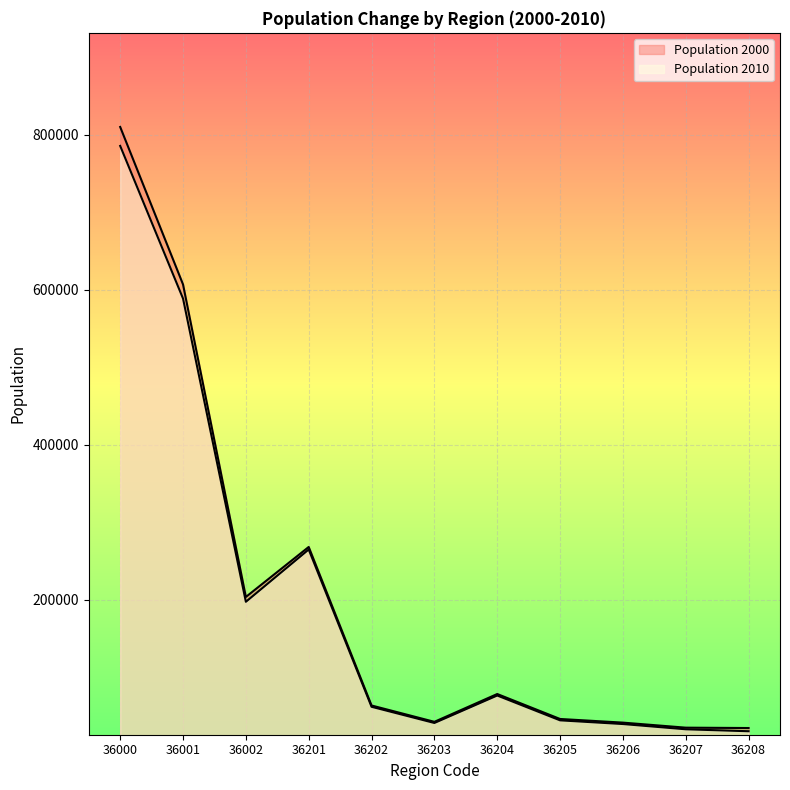

List the labels in order of Population 2000 value, smallest first.

36208, 36207, 36206, 36203, 36205, 36202, 36204, 36002, 36201, 36001, 36000